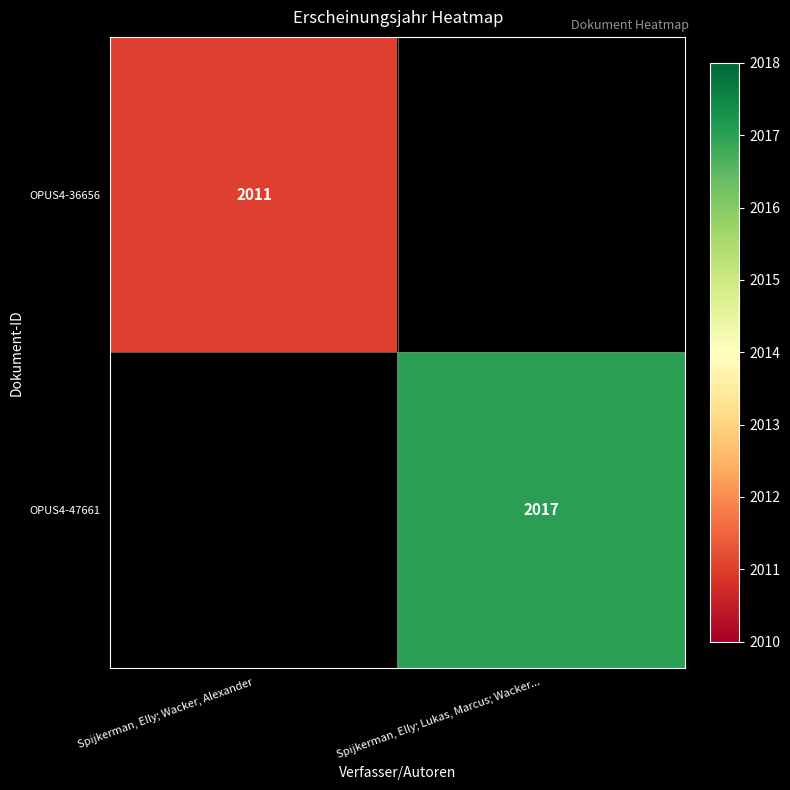

True or false: OPUS4-47661 has a value of 3353 at Spijkerman, Elly; Lukas, Marcus; Wacker....

False